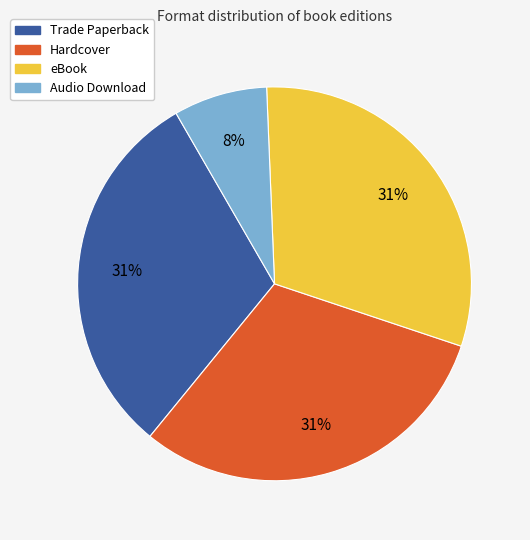

Count the number of slices in the pie.

4